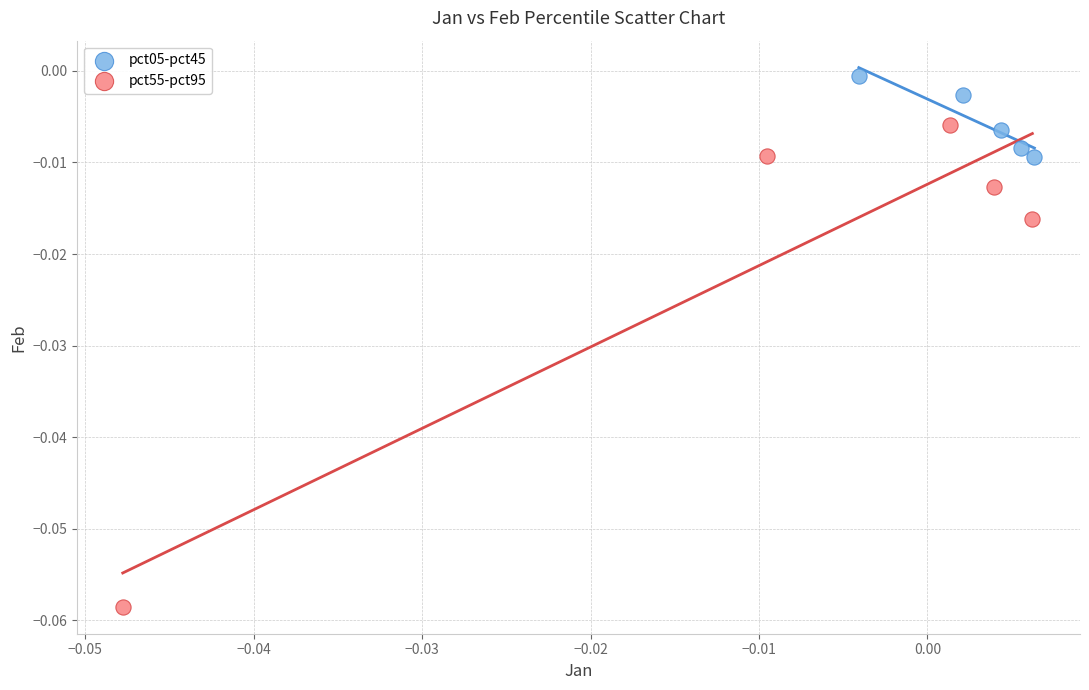

Which series has the largest Y range (max minus min)?

pct55-pct95